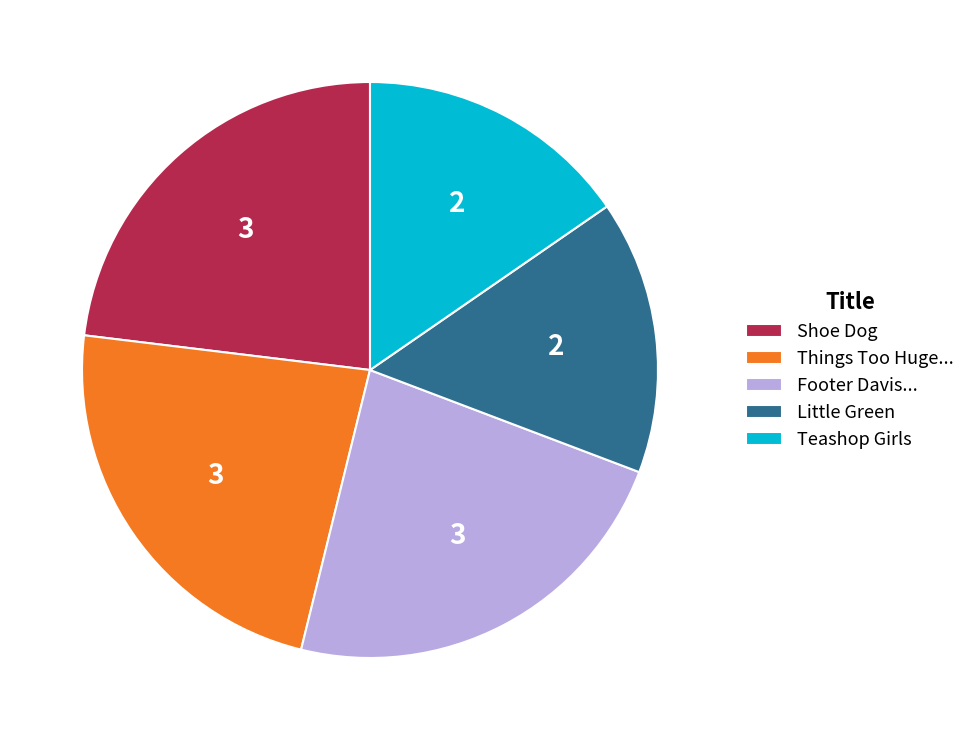

Do Shoe Dog and Footer Davis... together represent more than half of the pie?

No